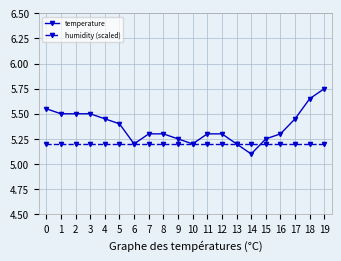

List the series in order of their overall mean, lowest first.

humidity (scaled), temperature